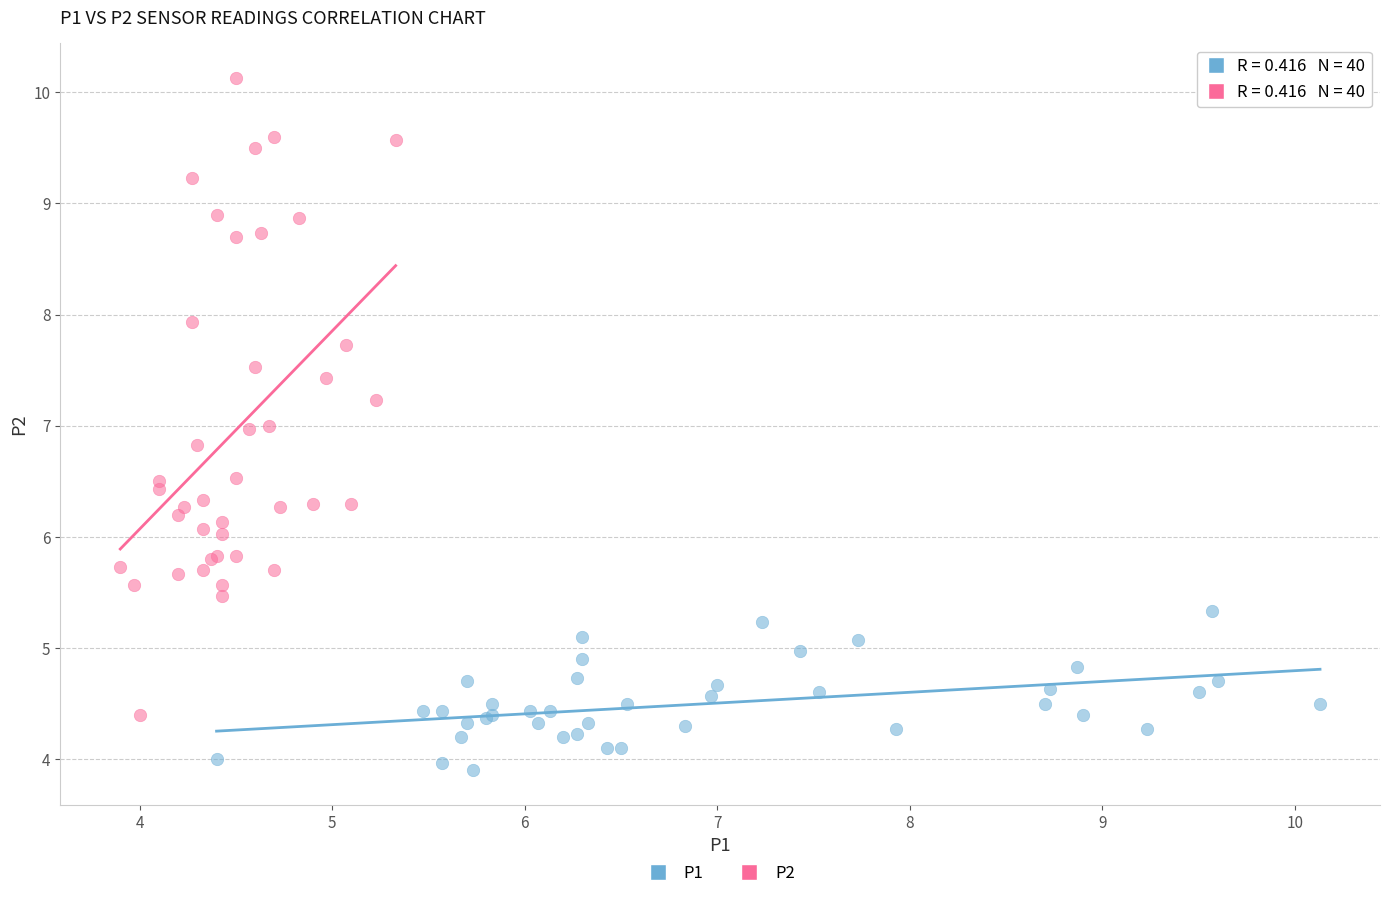

Which series contains the lowest Y value?

P1